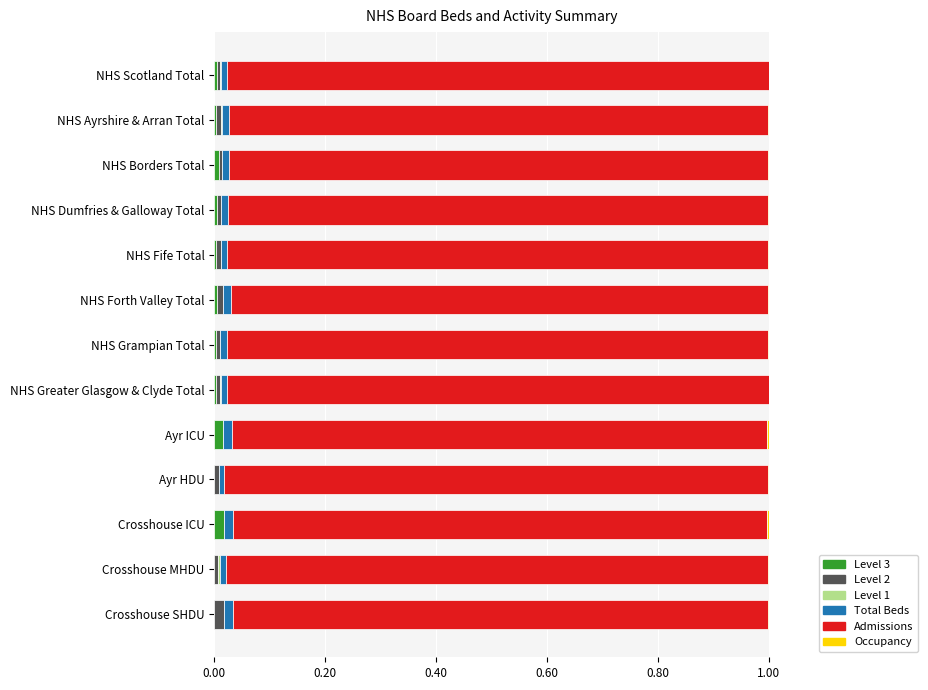

Is it true that Level 3 equals 0.0 at NHS Ayrshire & Arran Total?

True